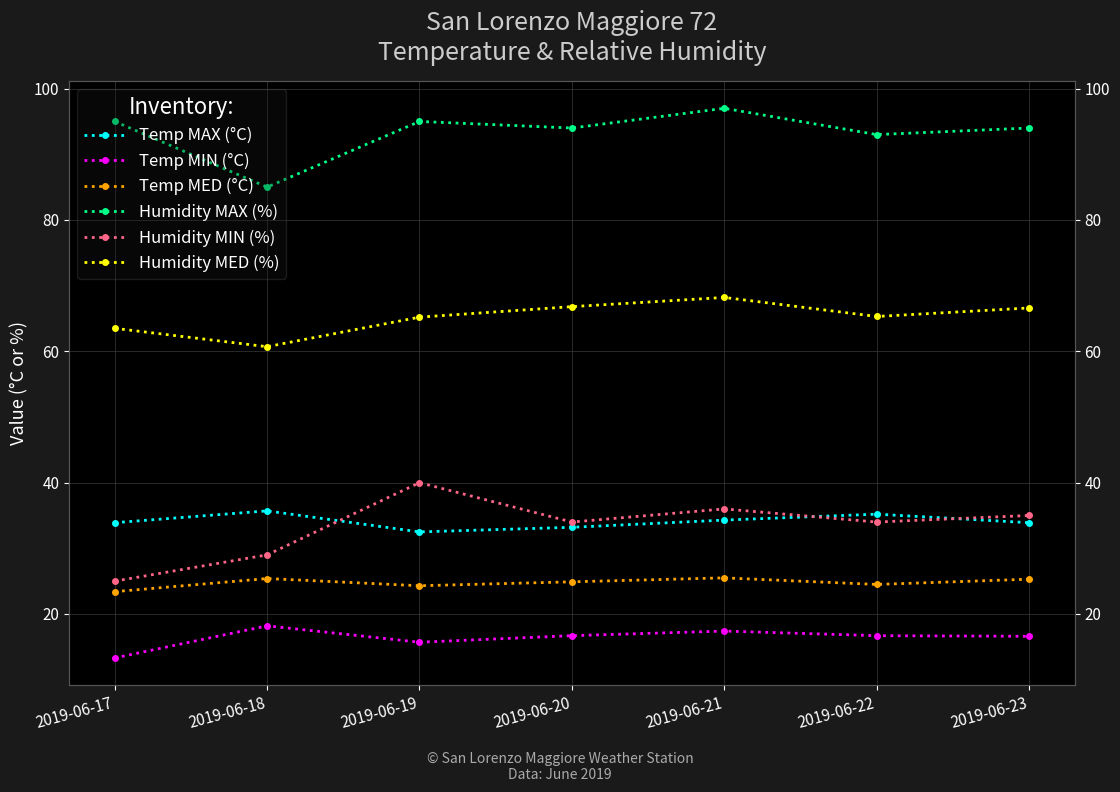

What is the minimum value shown in the chart?

13.3